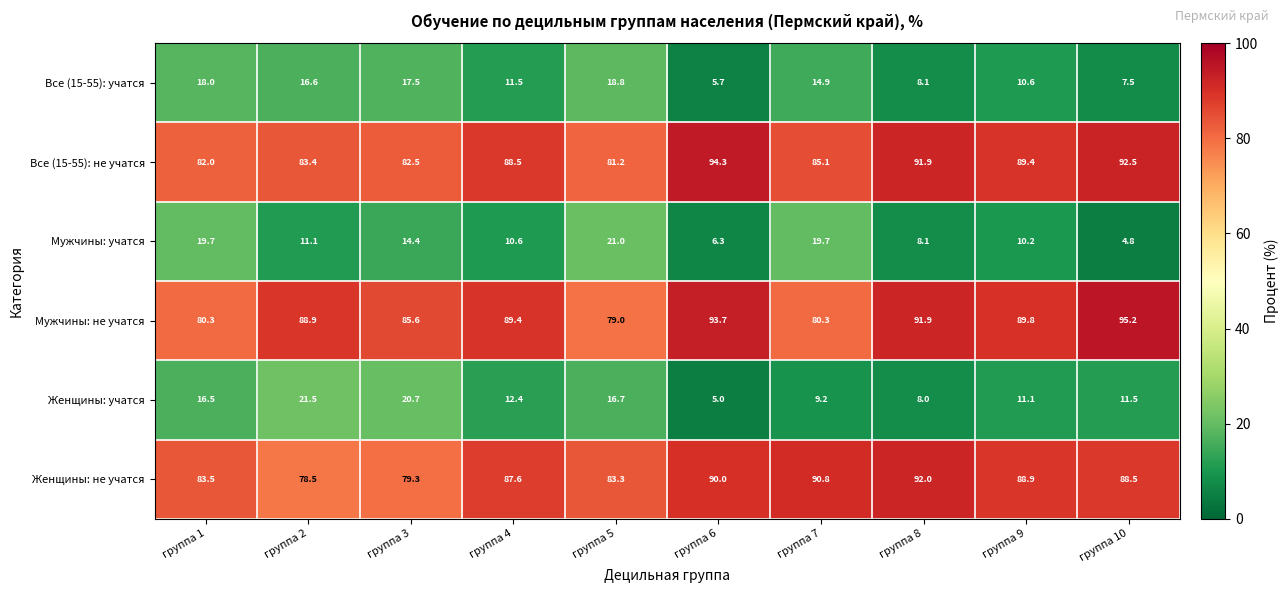

How many series are shown in this chart?

6